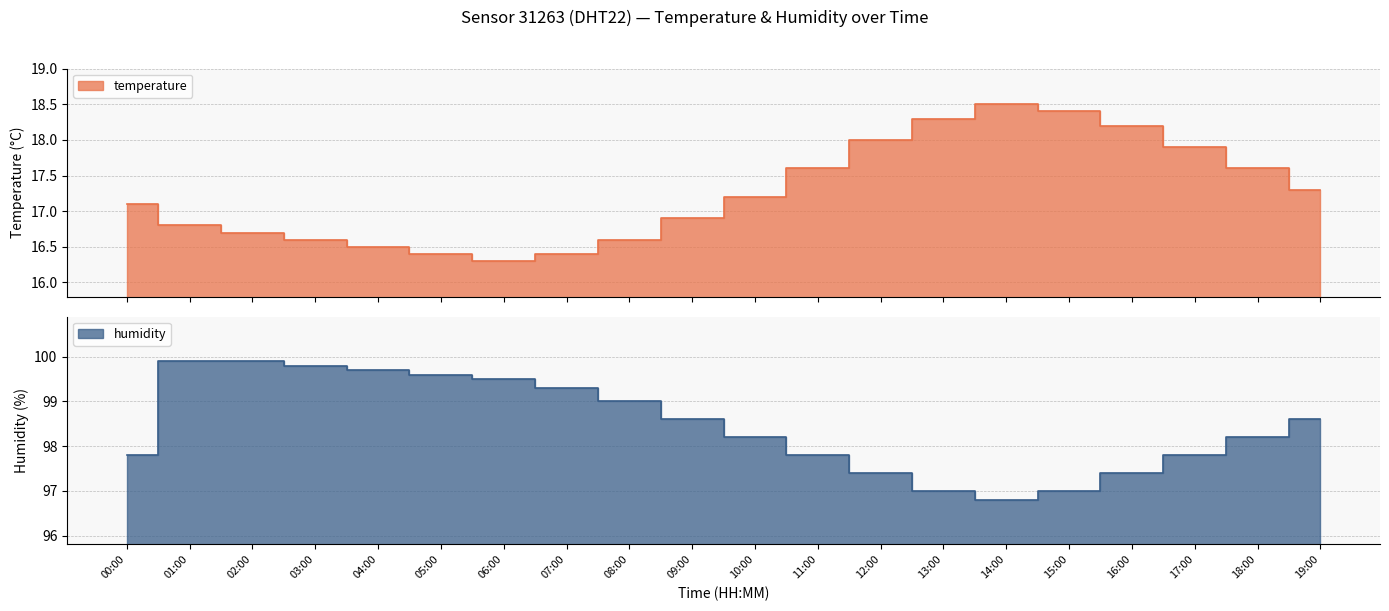

What is the label of the 12th point from the left?

11:00